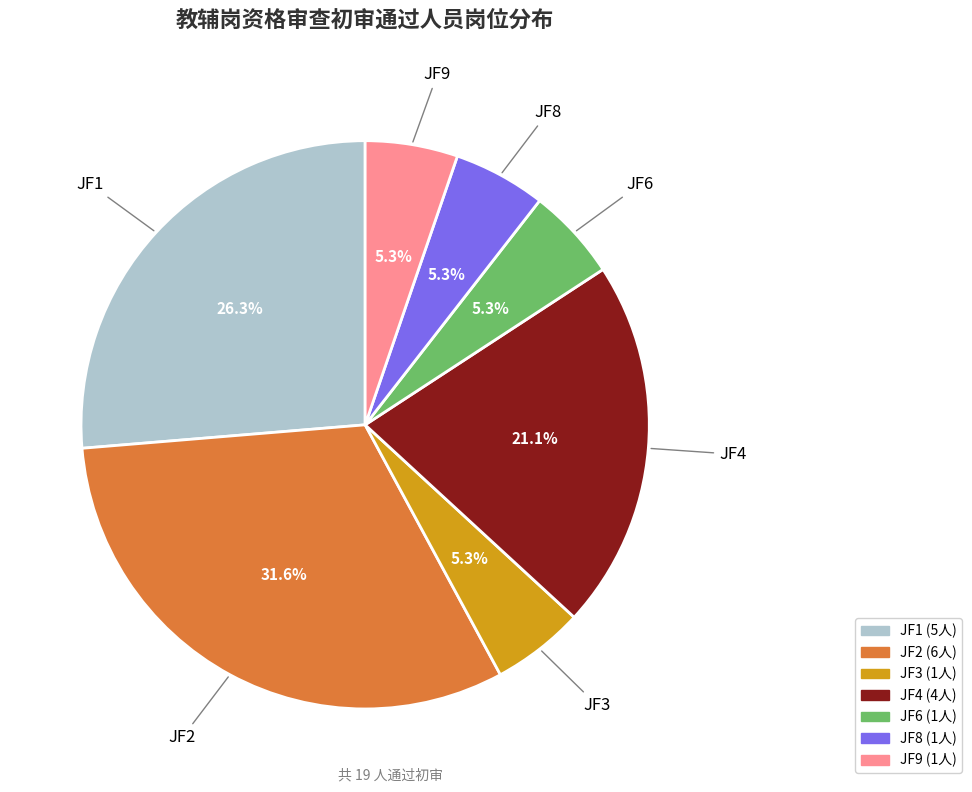

What is the ratio of the value at JF4 to the value at JF8?

4.0